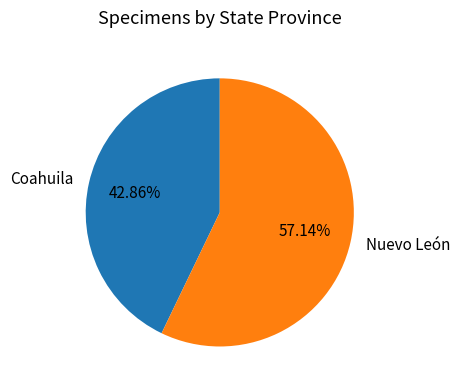

To the nearest percent, what is the average slice percentage?

50%